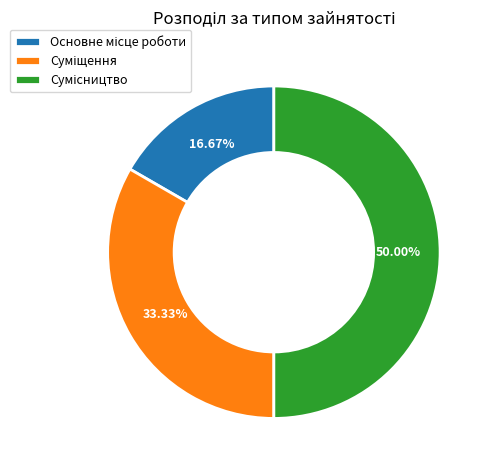

How many segments does this pie chart have?

3